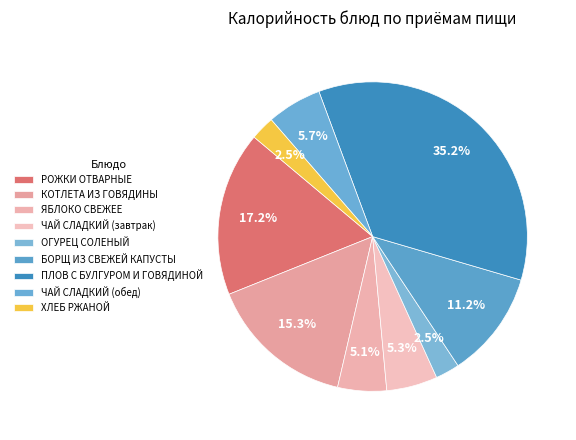

Which category has the biggest portion of the pie?

ПЛОВ С БУЛГУРОМ И ГОВЯДИНОЙ